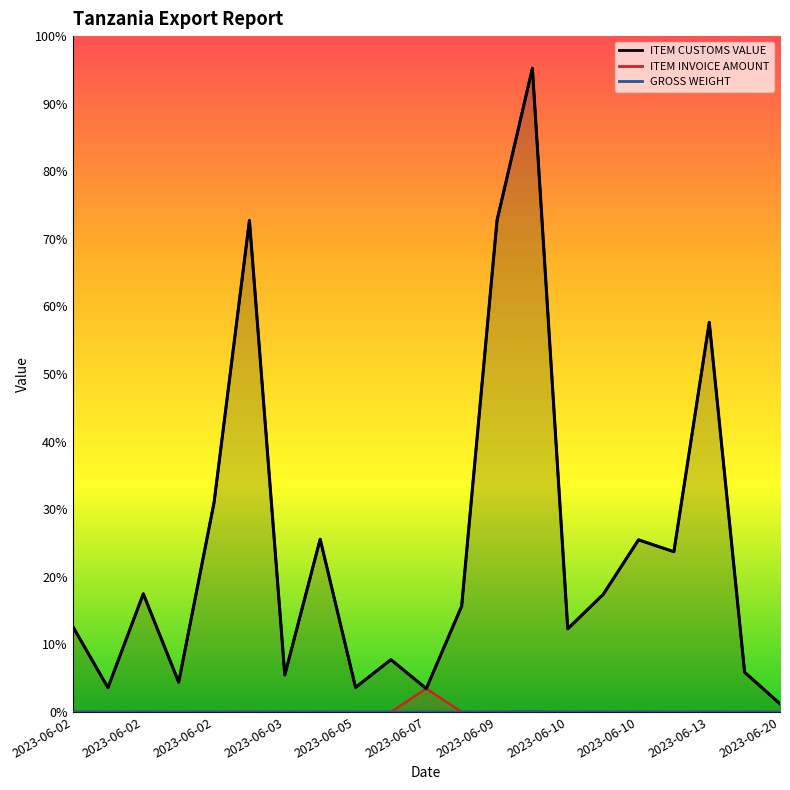

True or false: ITEM CUSTOMS VALUE and ITEM INVOICE AMOUNT intersect in this chart.

False